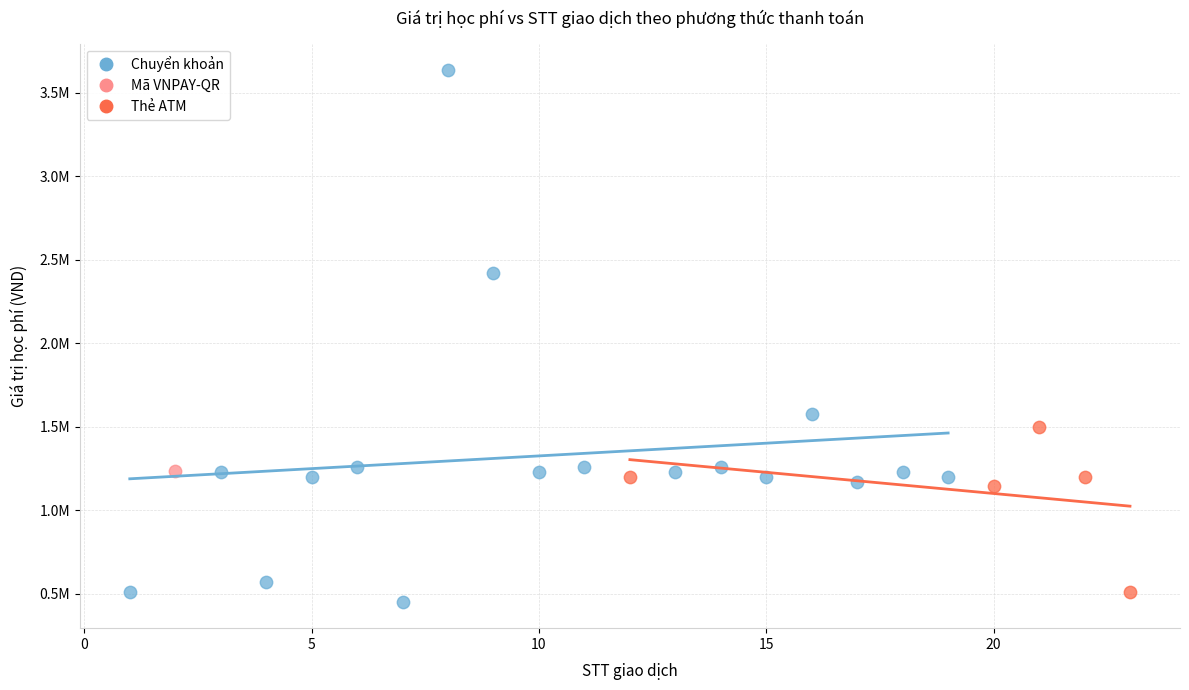

Which series reaches the minimum Y coordinate?

Chuyển khoản